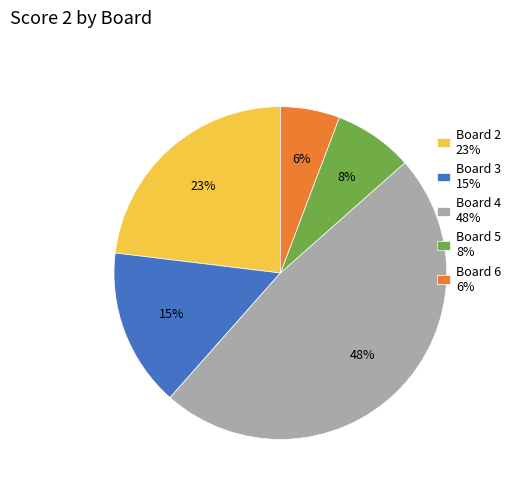

Is it true that Board 5 8% is 8% of the pie?

True